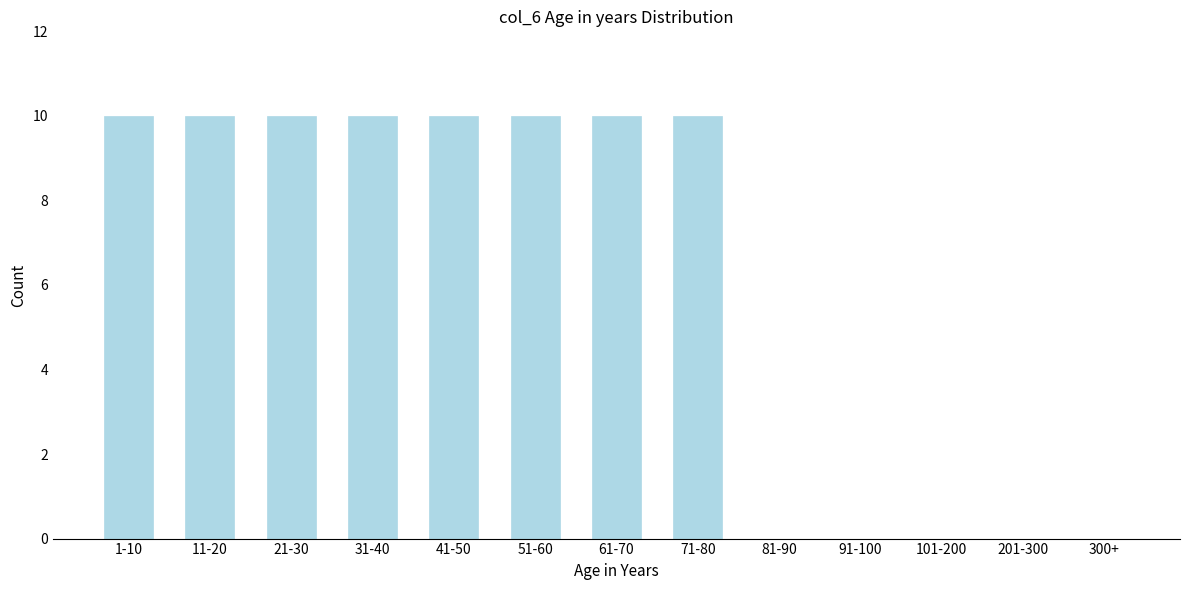

Reading left to right, transcribe all the data shown in this chart.

1-10=10	11-20=10	21-30=10	31-40=10	41-50=10	51-60=10	61-70=10	71-80=10	81-90=0	91-100=0	101-200=0	201-300=0	300+=0